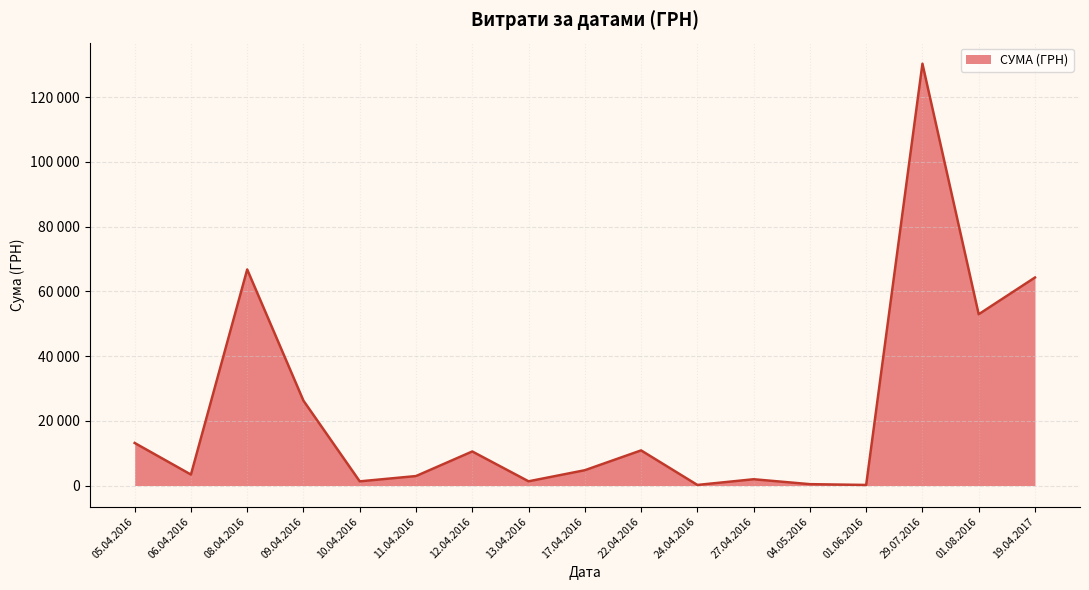

What is the sum of all values?

391499.4